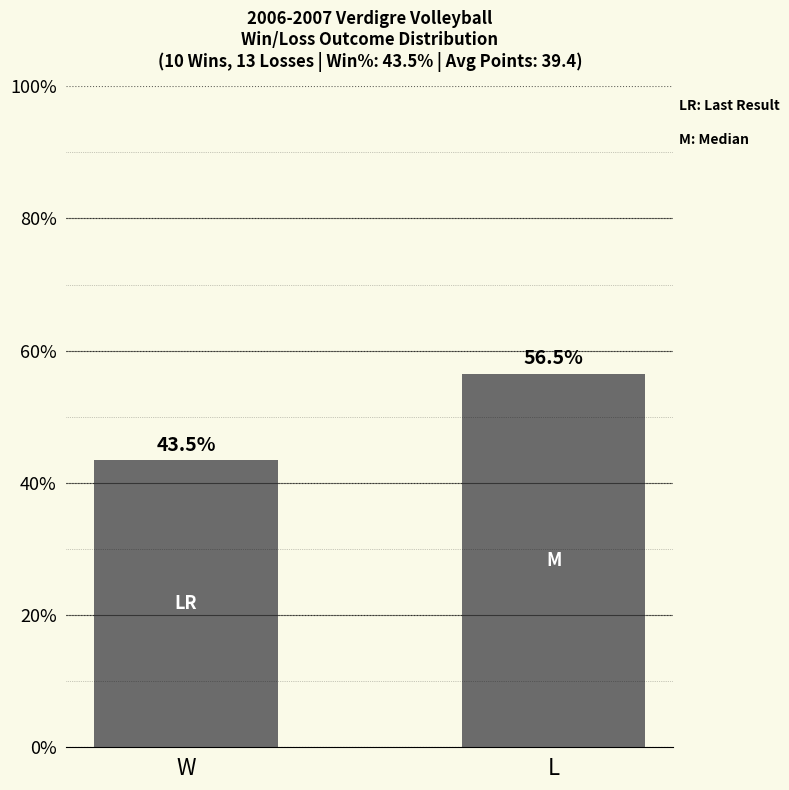

The chart shows a value of 28.8 at L. True or false?

False